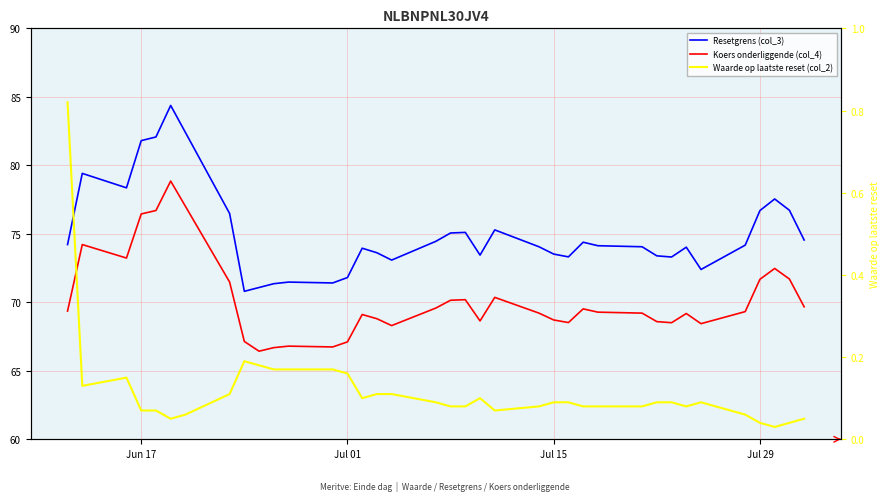

True or false: Waarde op laatste reset (col_2) and Resetgrens (col_3) intersect in this chart.

False